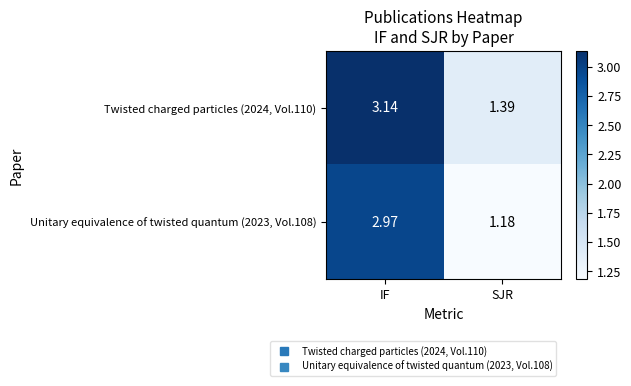

Which series changed the most between IF and SJR?

Unitary equivalence of twisted quantum (2023, Vol.108)